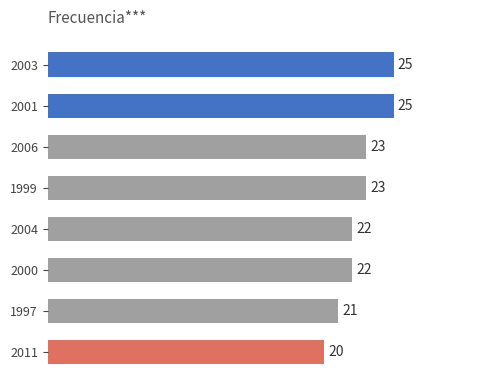

True or false: the data shows 22 at 2000.

True